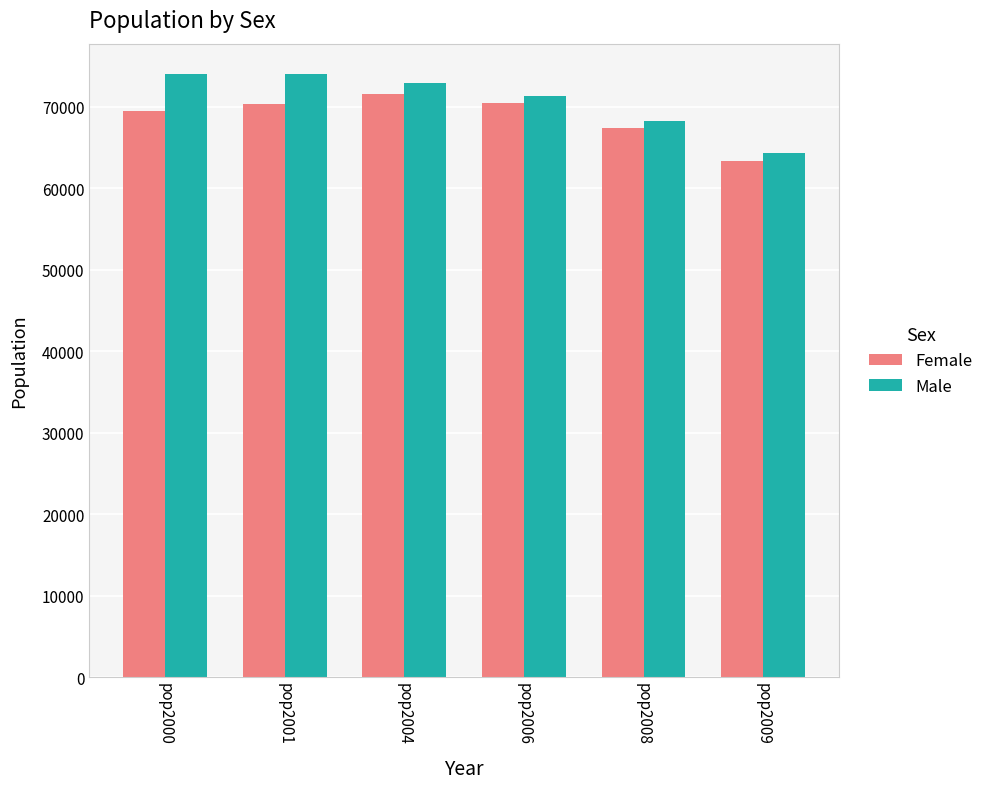

Read the Male value at pop2006, to the nearest 10.

71320